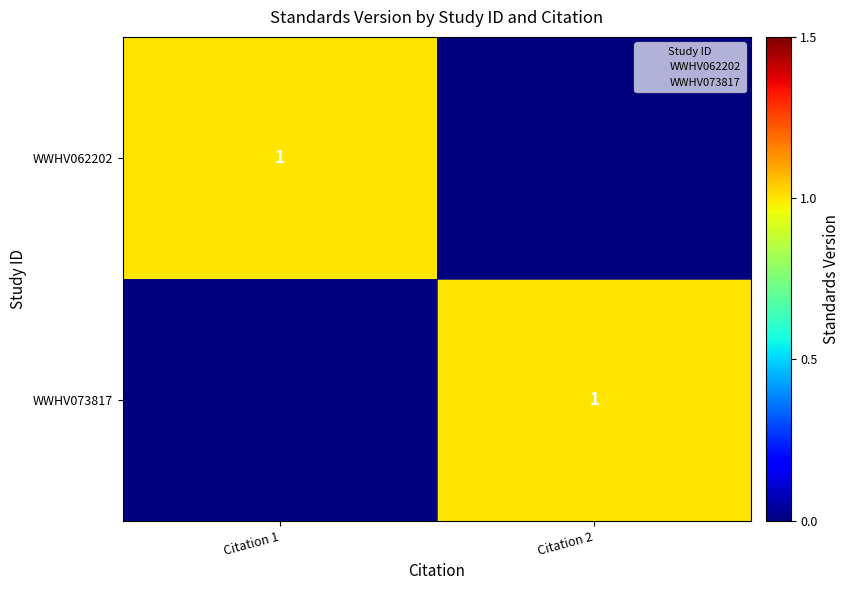

Count the WWHV062202 values in the range 0 to 1.

2